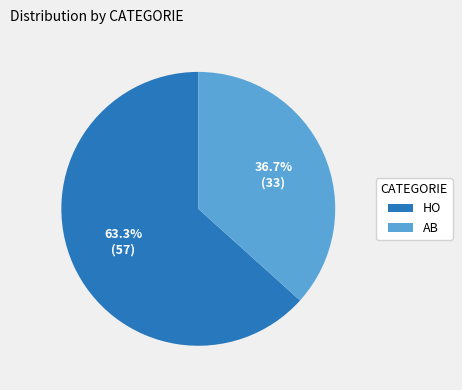

To the nearest percent, what is the difference between the HO and AB slice percentages?

27%